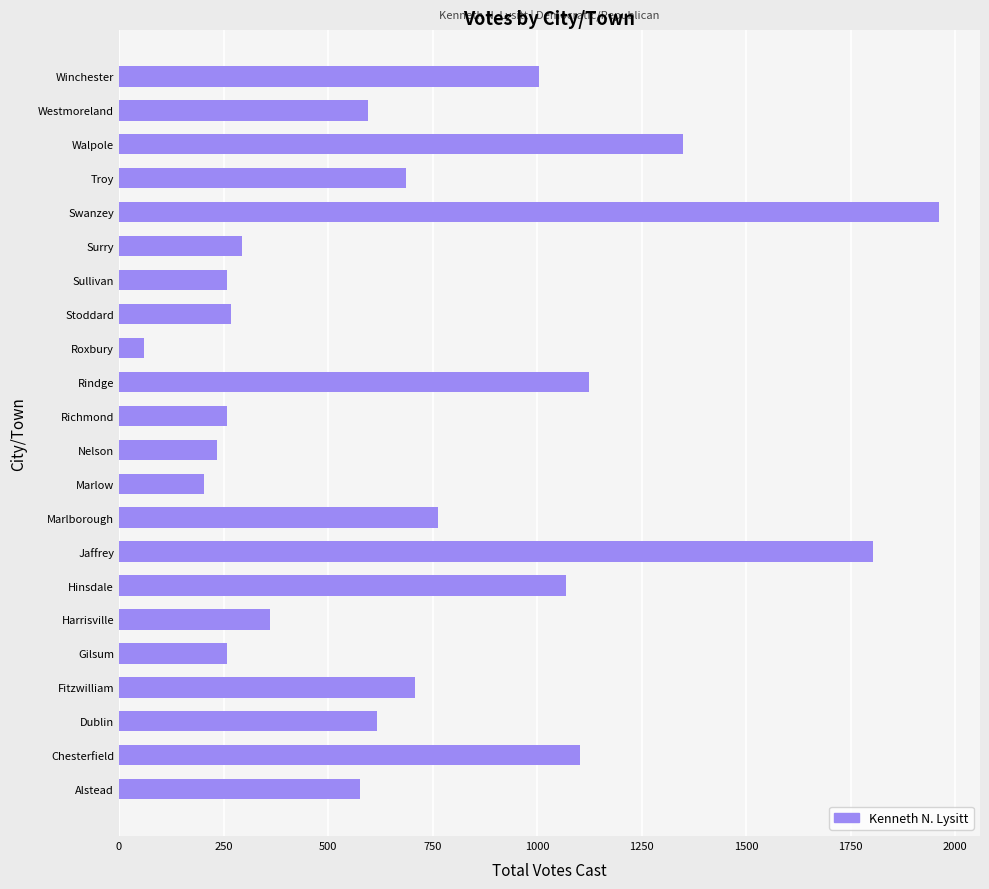

What value does the data have at Gilsum?

259